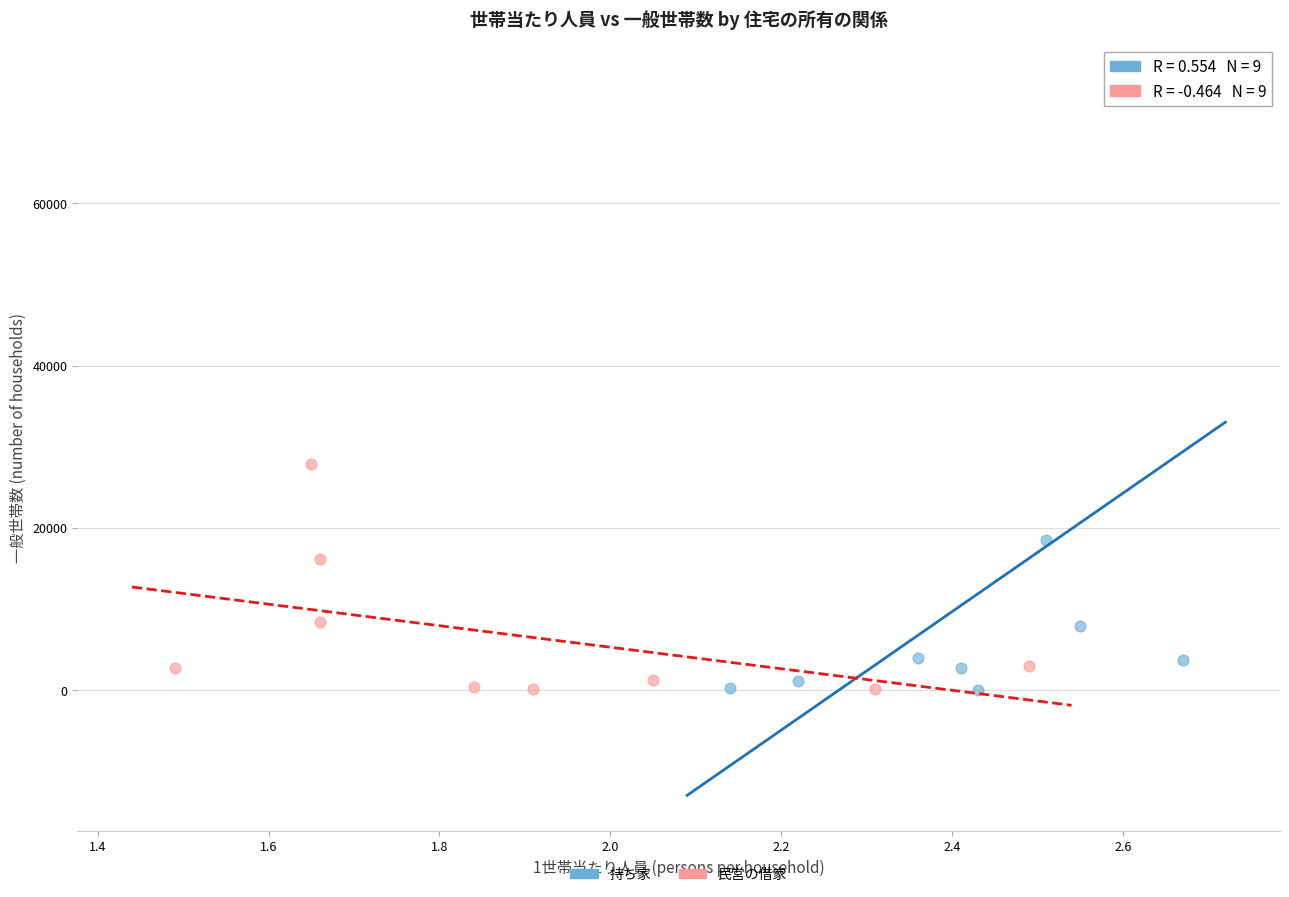

Which series has the largest Y range (max minus min)?

持ち家